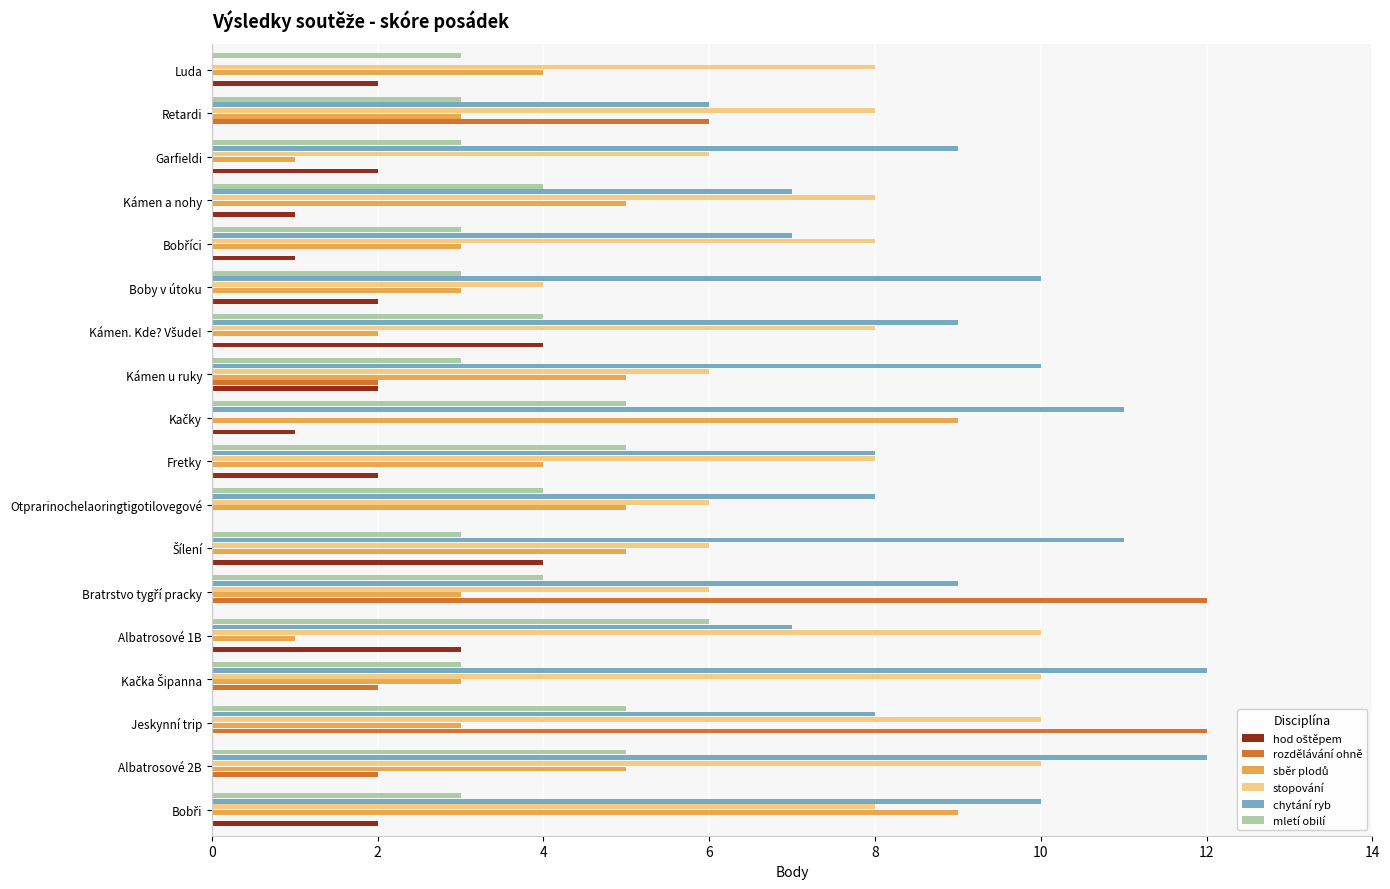

What is the sum of all rozdělávání ohně values?

36